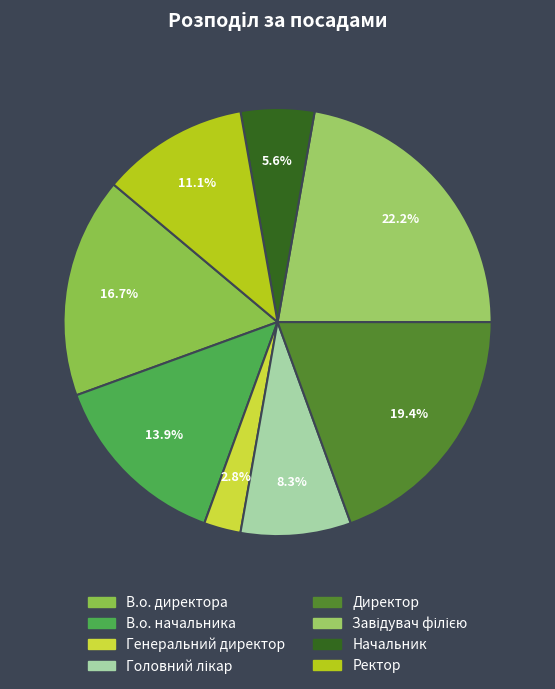

Combined, what portion of the pie is Начальник and Завідувач філією?

27.8%